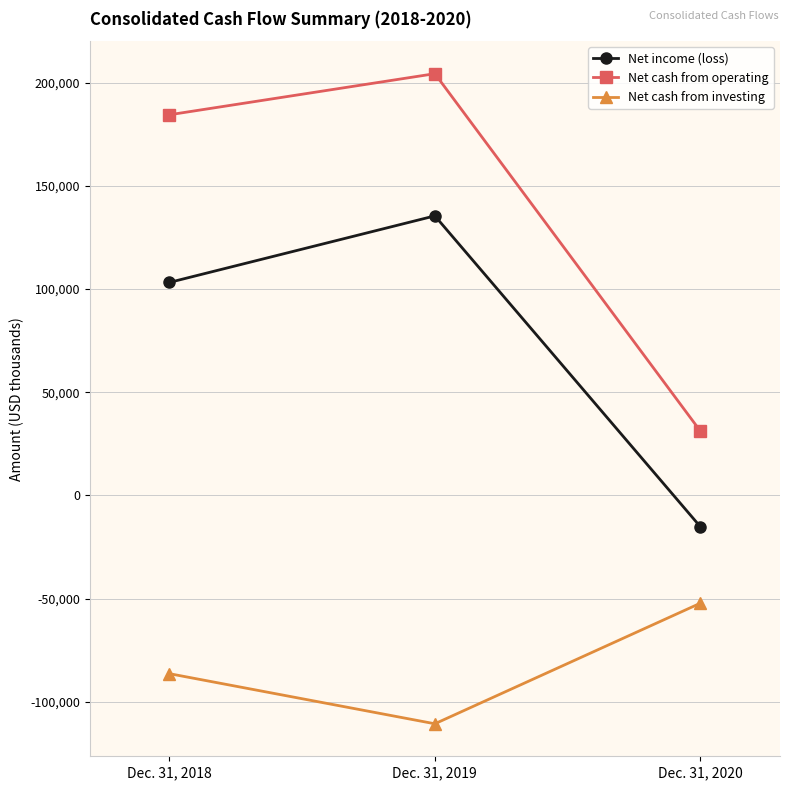

Which series has the largest total across all categories?

Net cash from operating